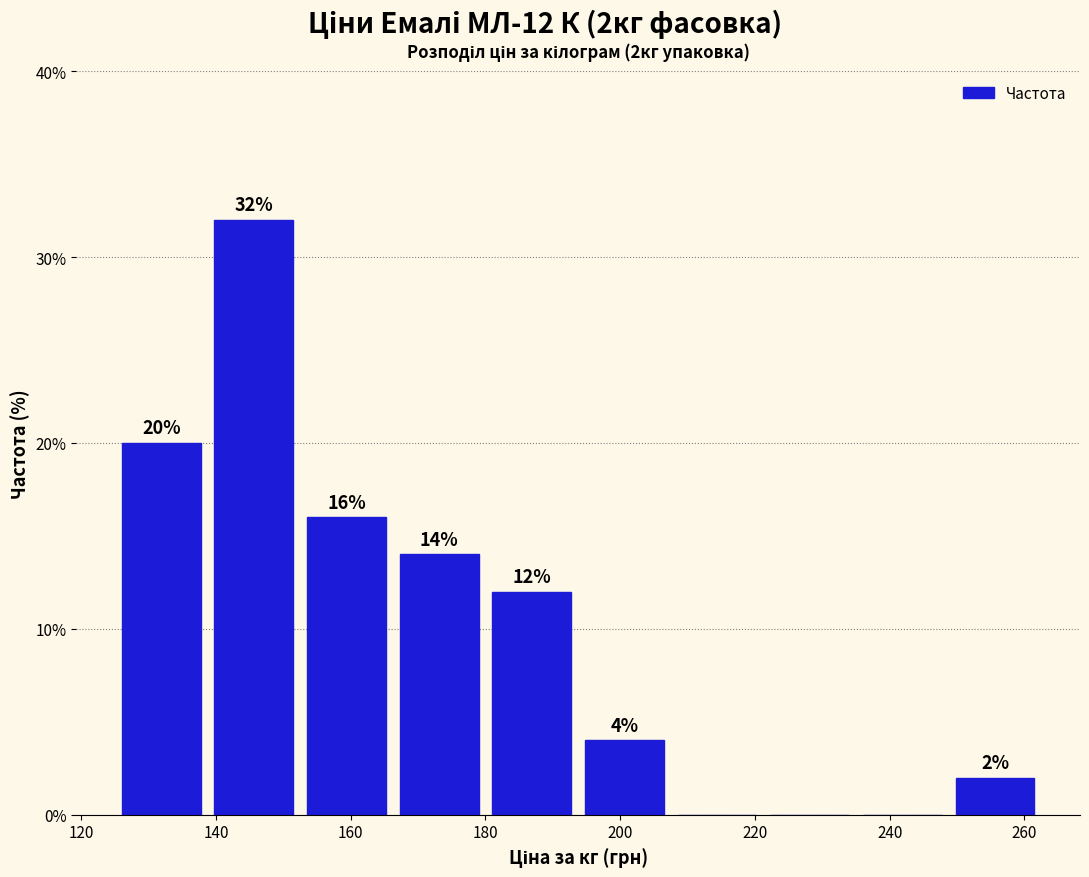

Over which range of the x-axis is the bar tallest?

138 to 152